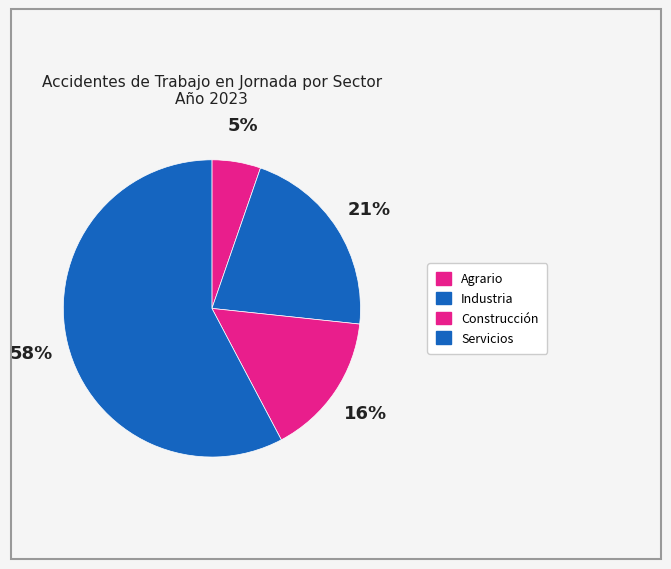

How much of the chart is everything except Construcción?

84.4%